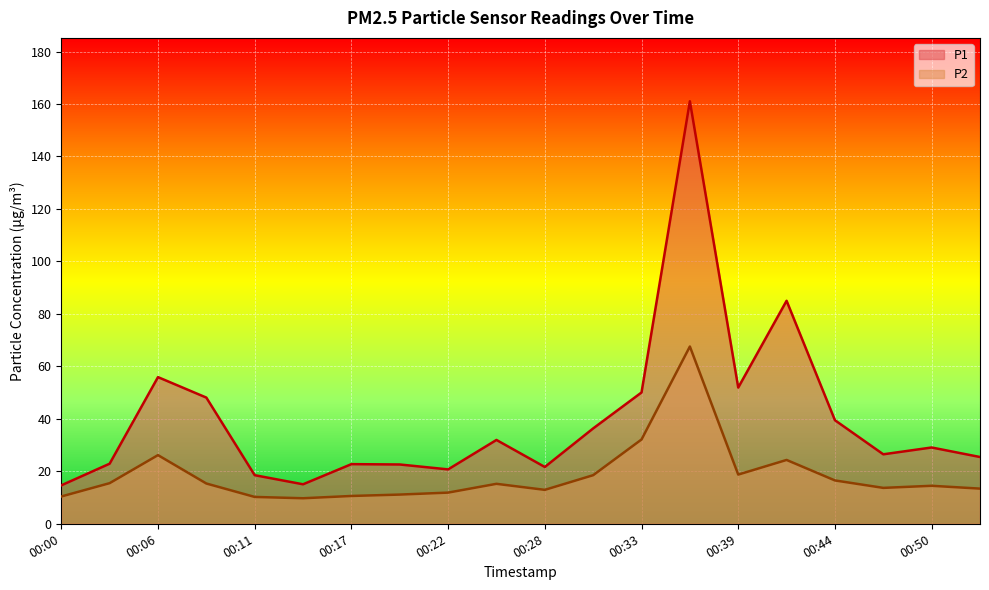

True or false: P1 and P2 cross at least once.

False